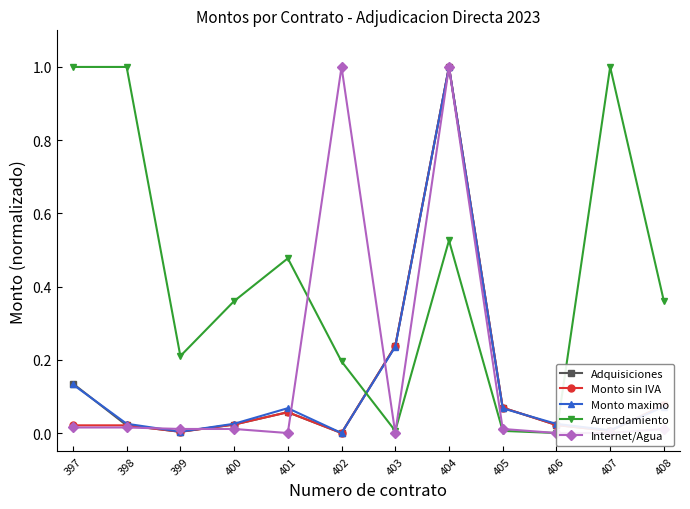

True or false: Adquisiciones and Monto sin IVA intersect in this chart.

False